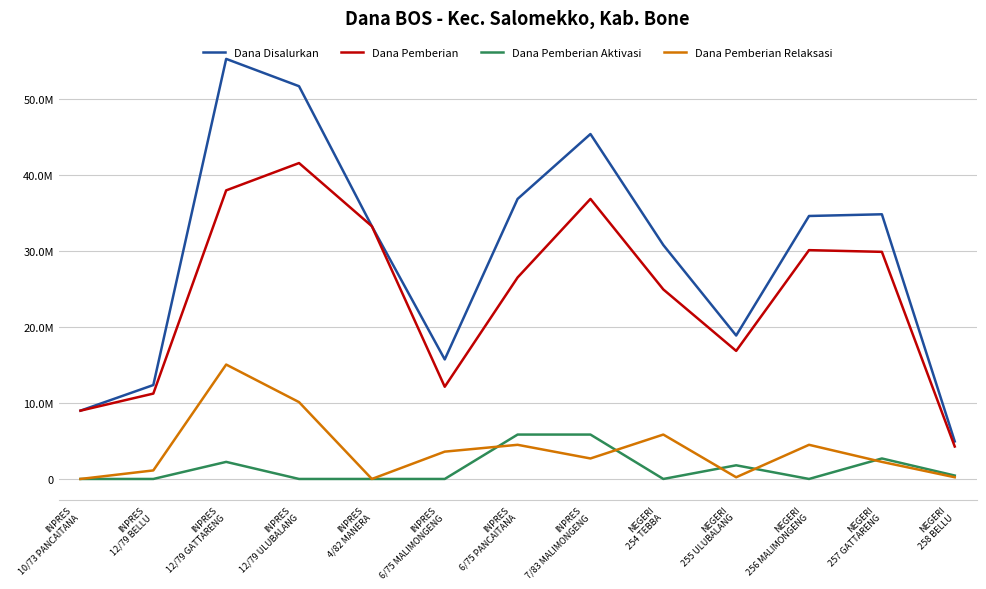

What is the sum of the Dana Pemberian Relaksasi values at INPRES
6/75 PANCAITANA and INPRES
6/75 MALIMONGENG?

8100000